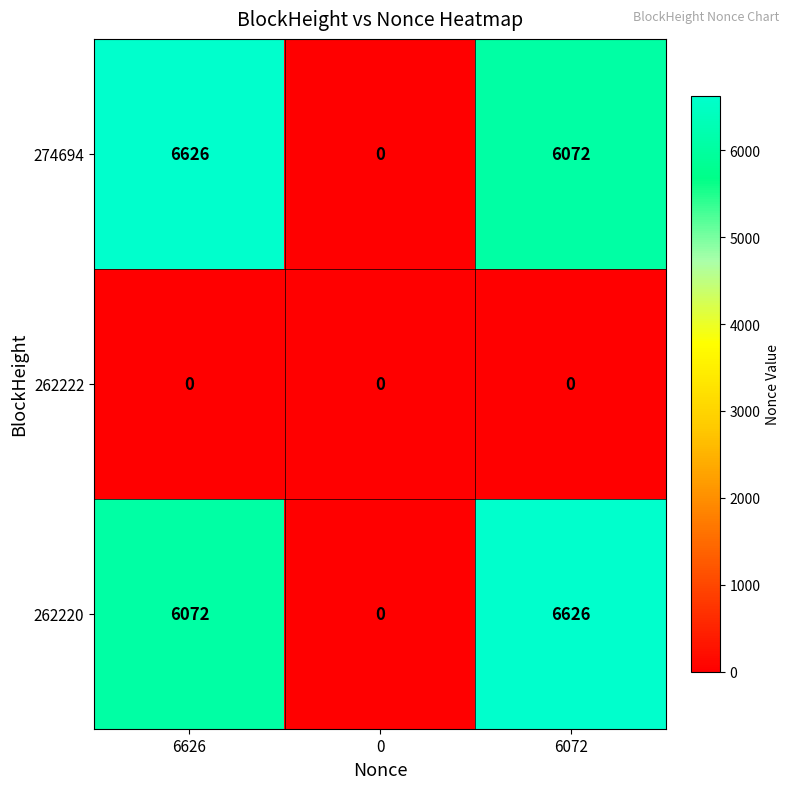

What is the highest value of the 262220 series?

6626